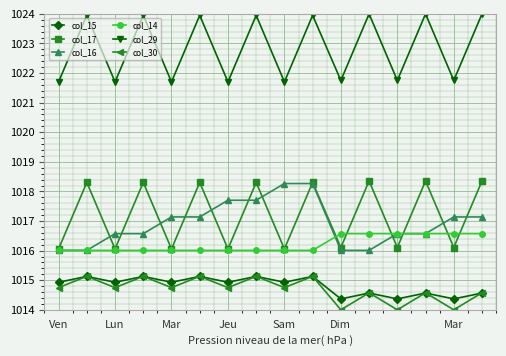

In col_30, how many points are lower than both neighbors (excluding endpoints)?

7